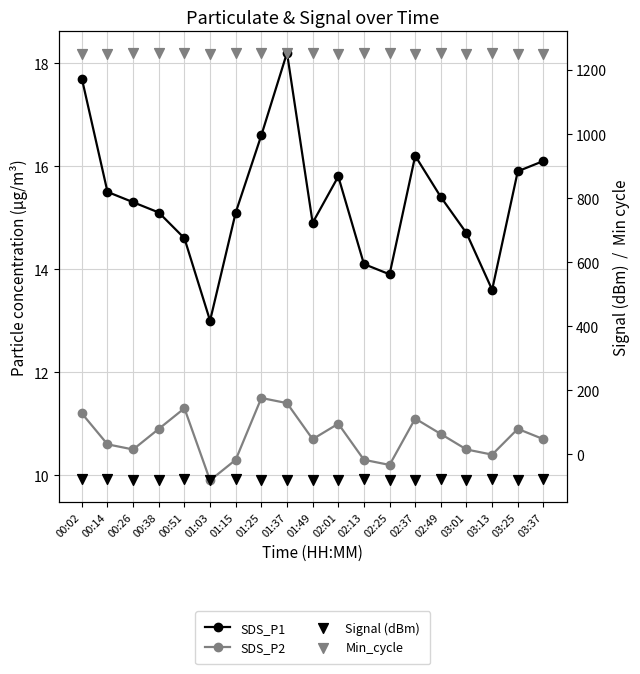

Which series reaches the minimum Y coordinate?

Signal (dBm)